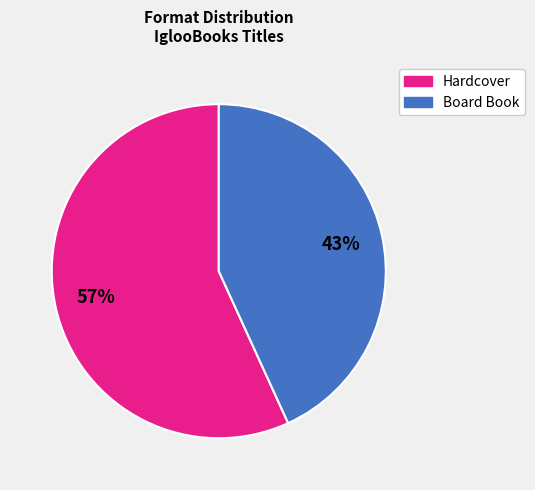

Which slice is the largest?

Hardcover